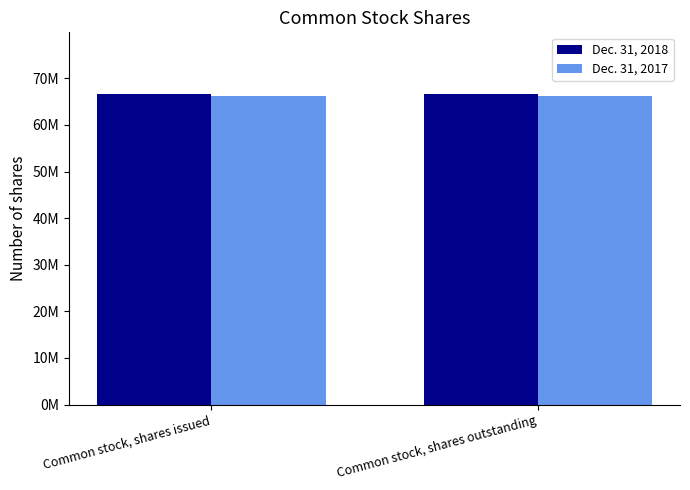

Rank the series by their maximum value, from lowest to highest.

Dec. 31, 2017, Dec. 31, 2018